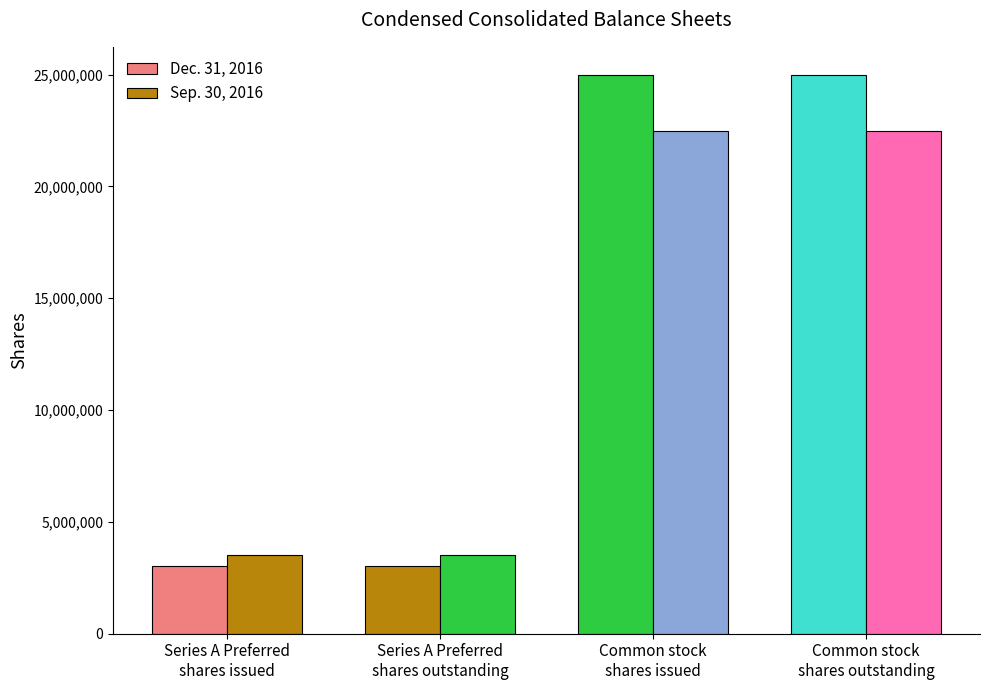

Count the Dec. 31, 2016 values in the range 3020442 to 24991041.

4